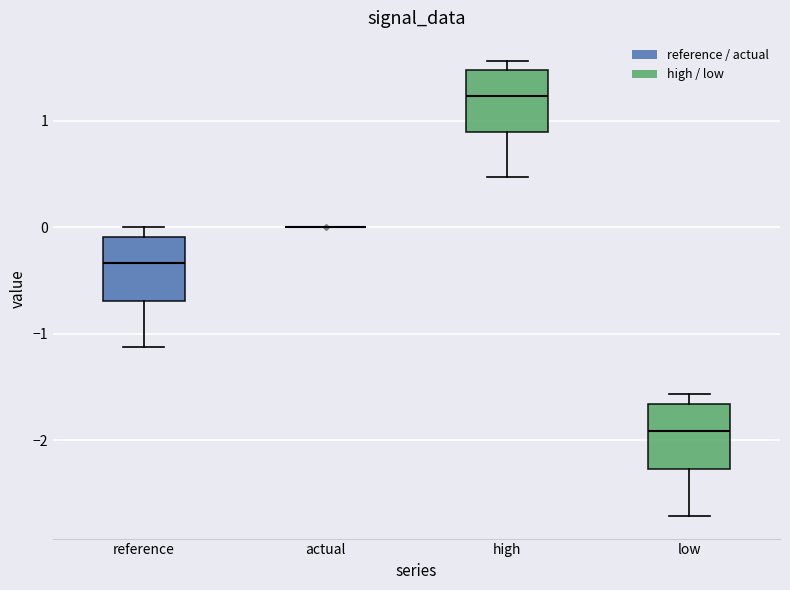

Reading left to right, read every box against the y-axis: the position of its median line, the range the box covers, and the ends of its whiskers. The values are not printed on the chart, so give them approximately, as read against the axis.

reference: median -0.3, box -0.7 to -0.1, whiskers -1.1 to 0.0
actual: box collapsed to a line at 0.0, whiskers 0.0 to 0.0
high: median 1.2, box 0.9 to 1.5, whiskers 0.5 to 1.6
low: median -1.9, box -2.3 to -1.7, whiskers -2.7 to -1.6